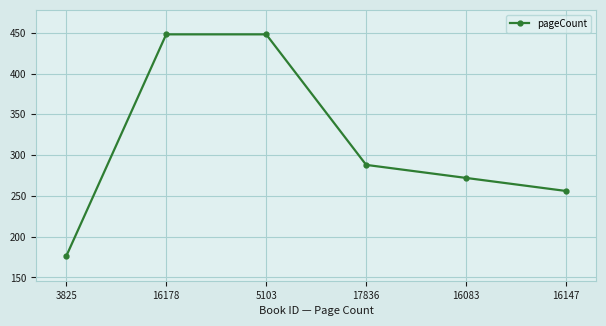

True or false: there are more than 2 points higher than both neighbors.

False